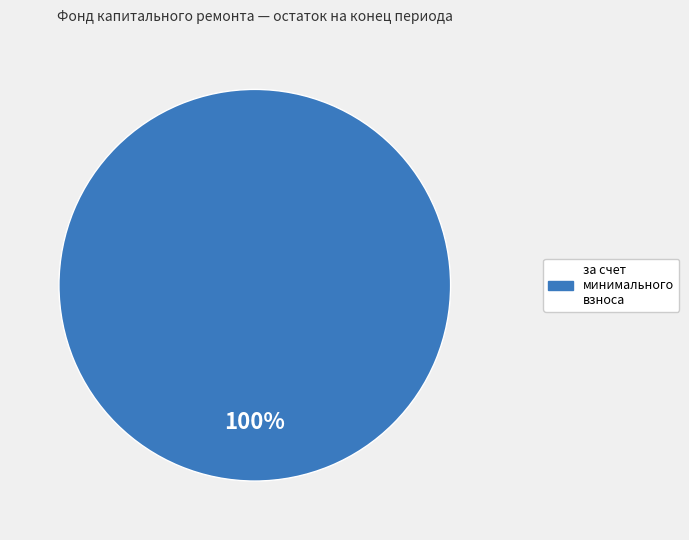

Is there any slice that represents more than half of the pie?

Yes